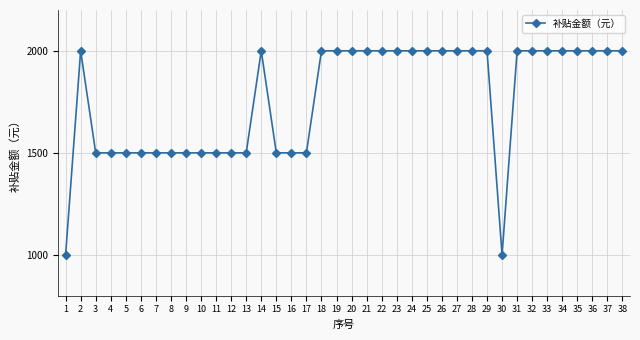

What is the difference between the maximum and second lowest values?

1000